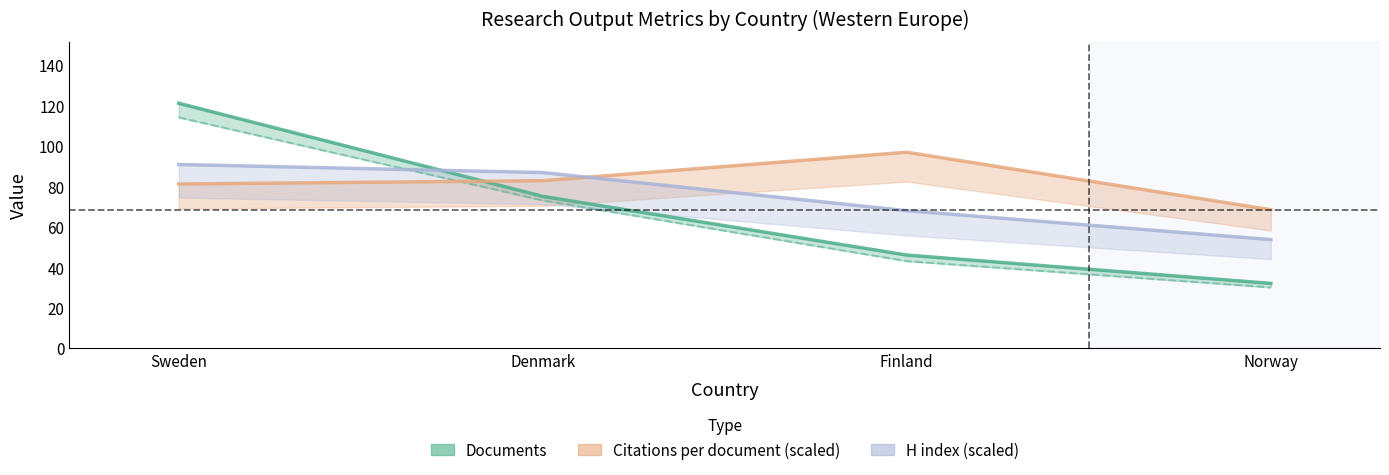

At which category is the sum across all series the highest?

Sweden